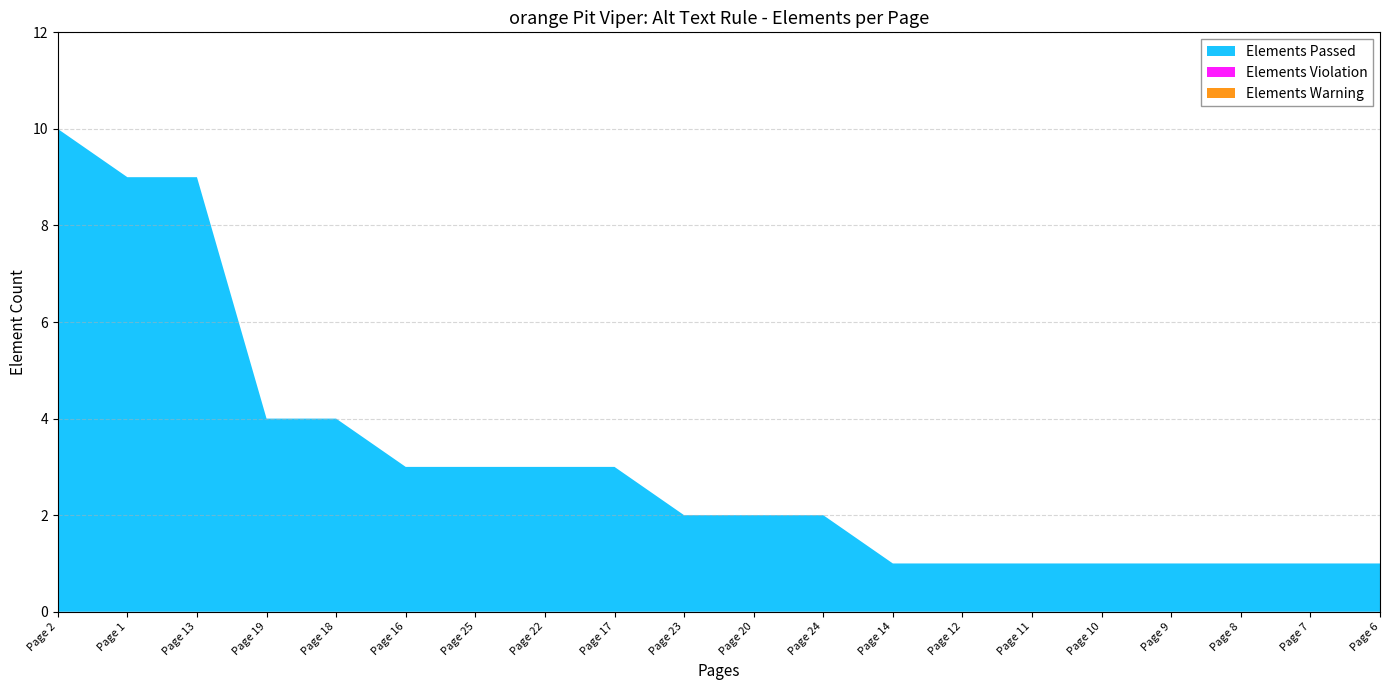

Reading left to right, list all the values displayed in this chart.

Elements Passed: 10	9	9	4	4	3	3	3	3	2	2	2	1	1	1	1	1	1	1	1
Elements Violation: 0	0	0	0	0	0	0	0	0	0	0	0	0	0	0	0	0	0	0	0
Elements Warning: 0	0	0	0	0	0	0	0	0	0	0	0	0	0	0	0	0	0	0	0